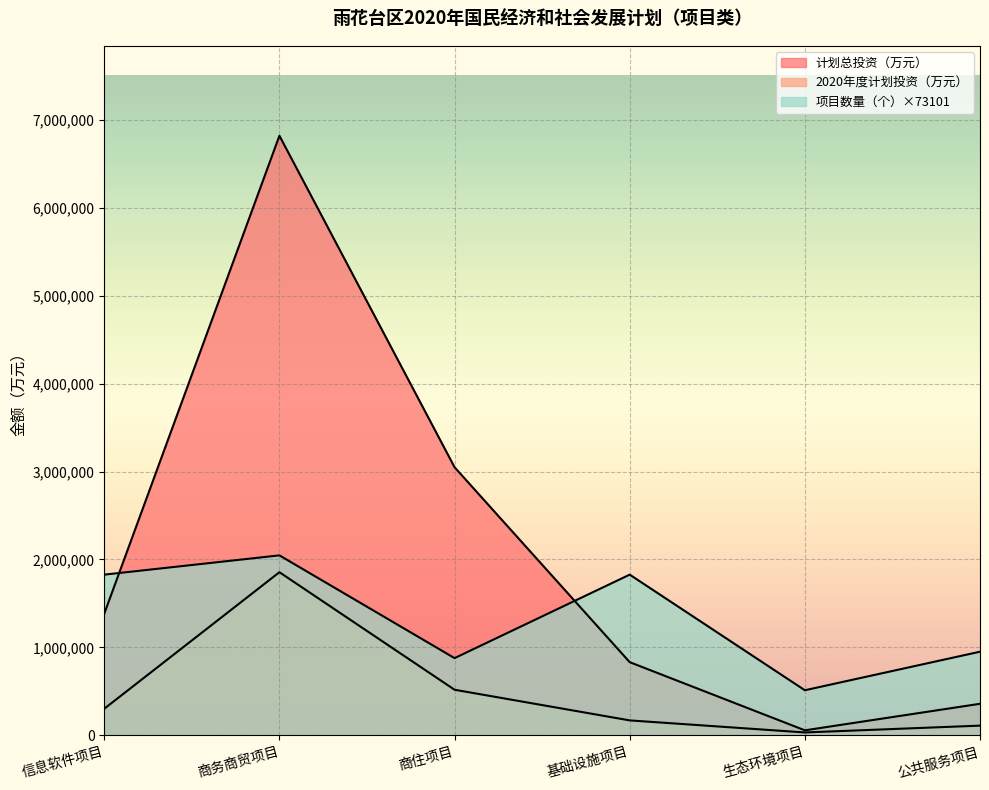

How many lines are shown in the chart?

3